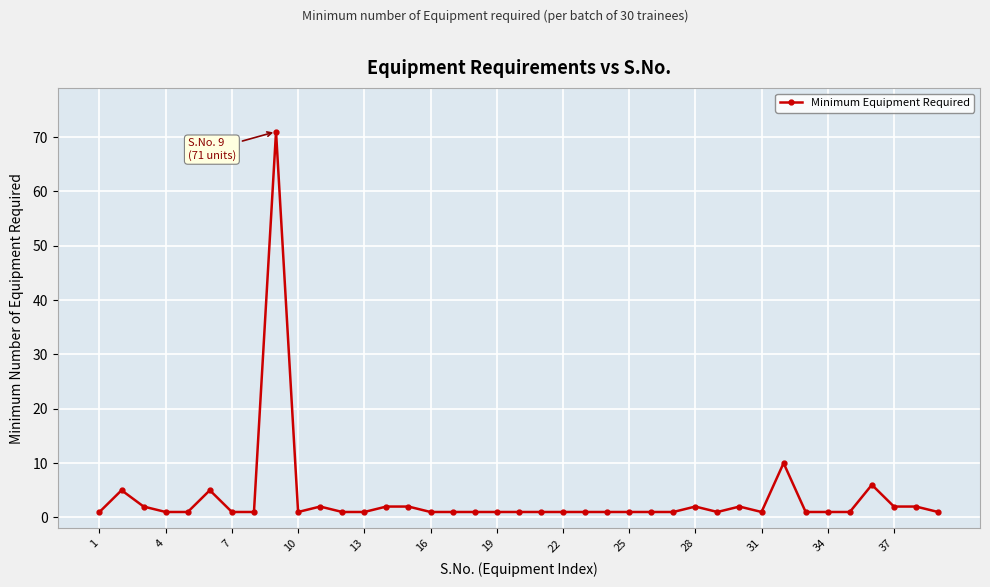

What is the difference between the maximum and minimum values?

70